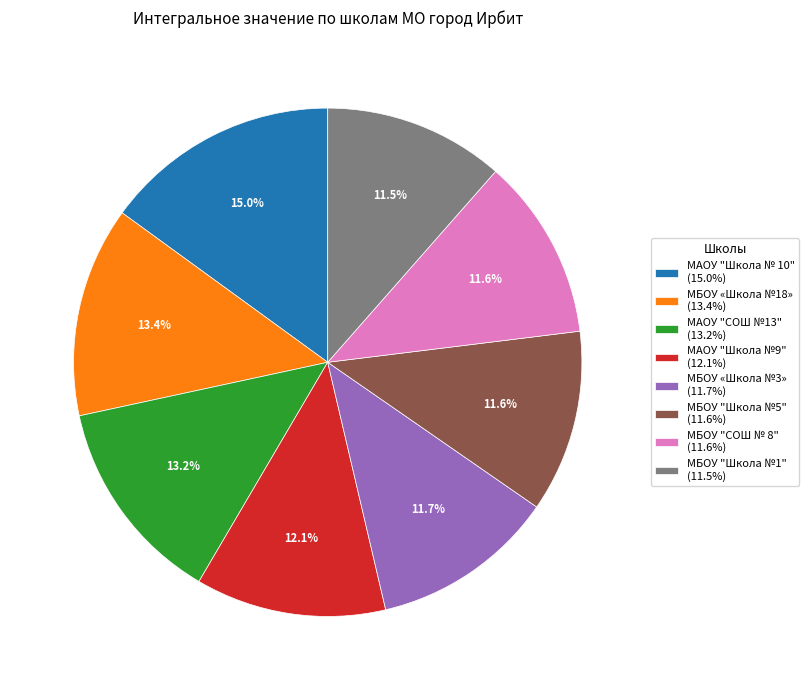

What percentage do МАОУ "СОШ №13" and МАОУ "Школа № 10" together represent?

28.2%